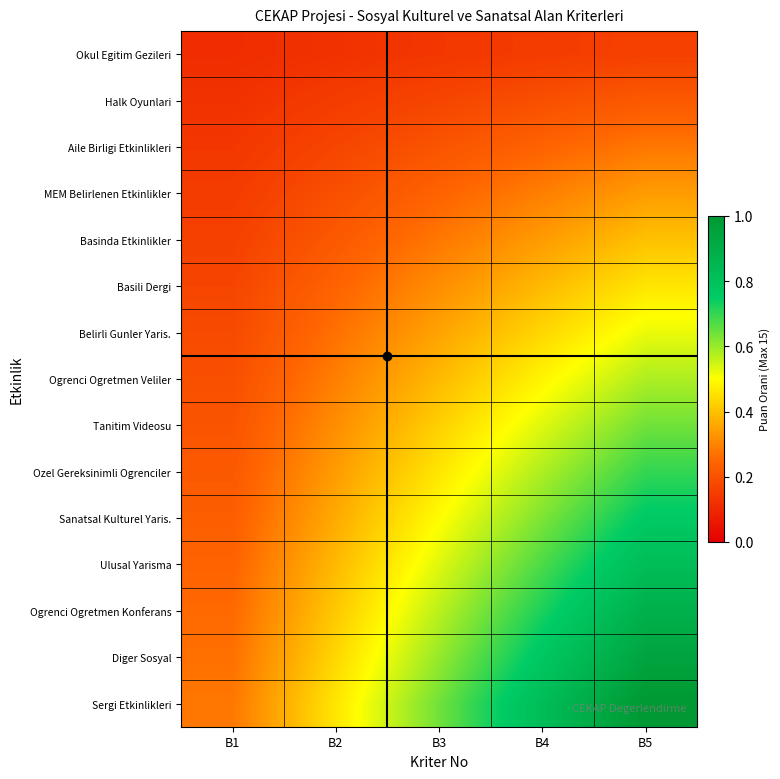

What is the spread (max minus min) of values at B1?

0.2